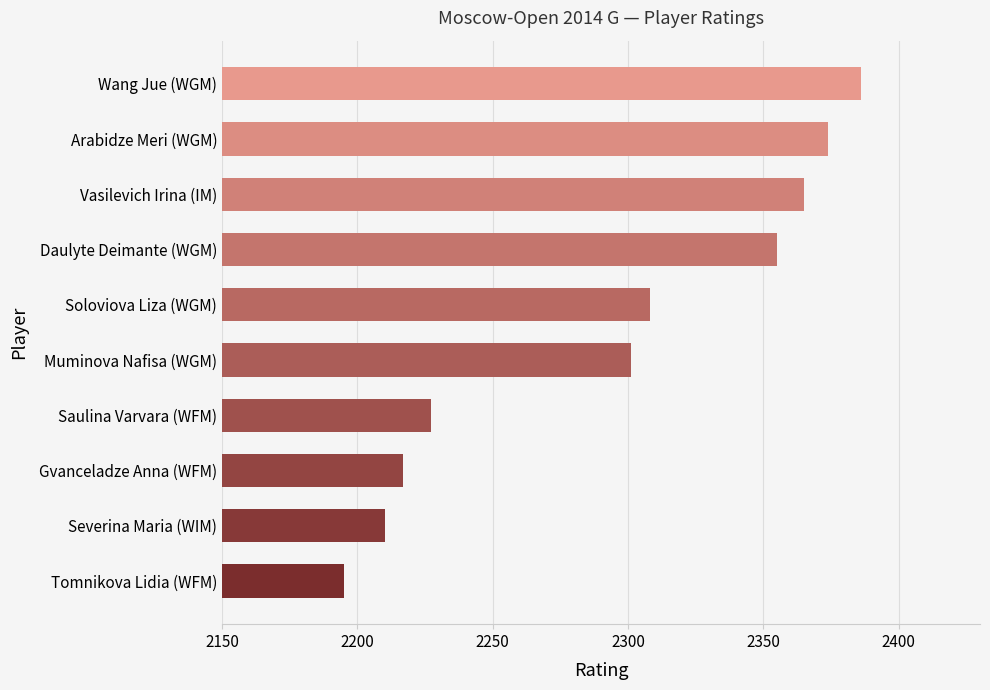

Reading top to bottom, extract all data points from this chart.

2386	2374	2365	2355	2308	2301	2227	2217	2210	2195